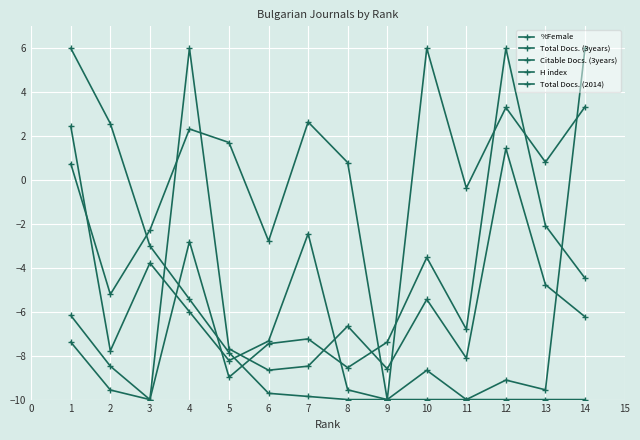

How many distinct data groups are displayed?

5